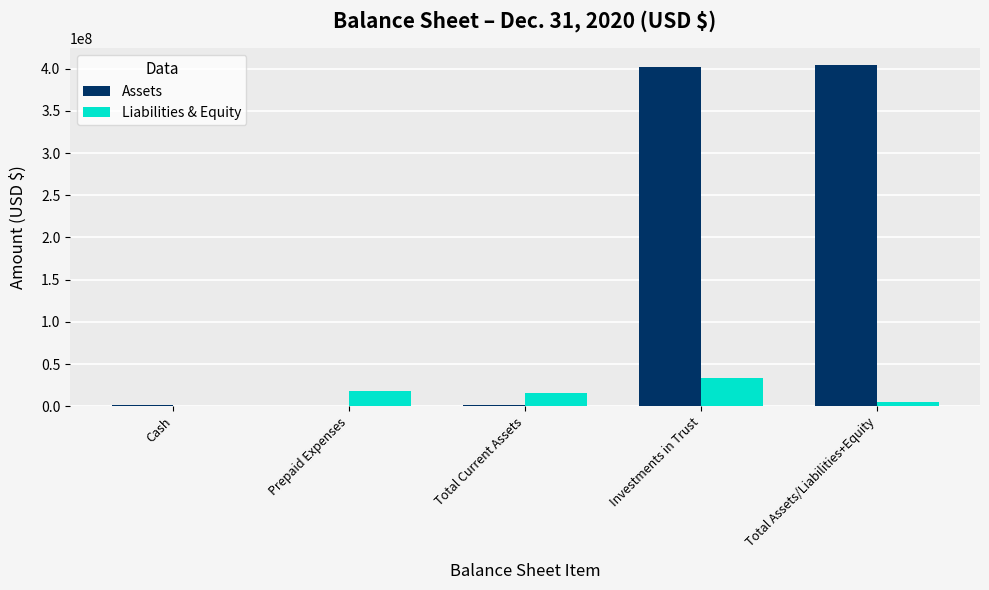

What is the sum of the Liabilities & Equity values at Cash and Prepaid Expenses?

17922430